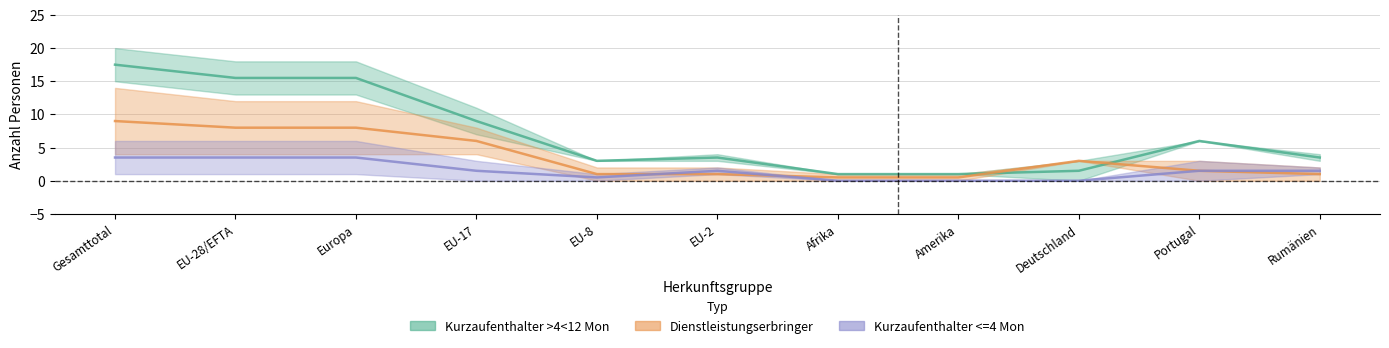

At which label does Kurzaufenthalter >4<12 Mon (Total) first exceed 3?

Gesamttotal